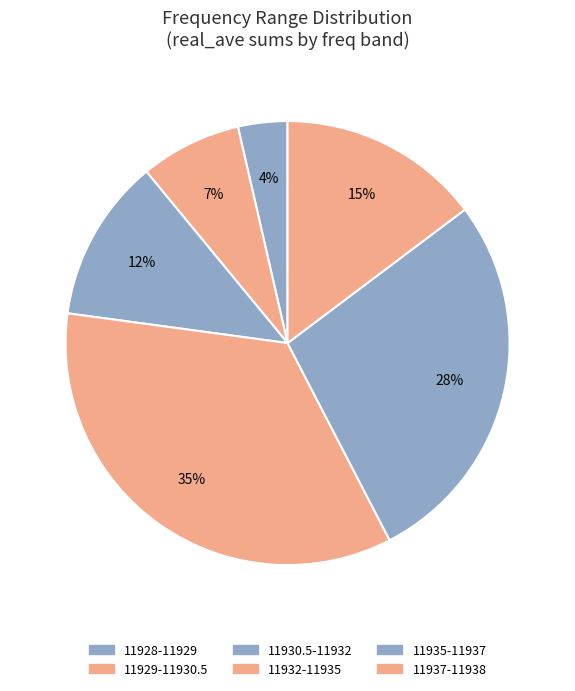

To the nearest percent, what is the average slice percentage?

17%